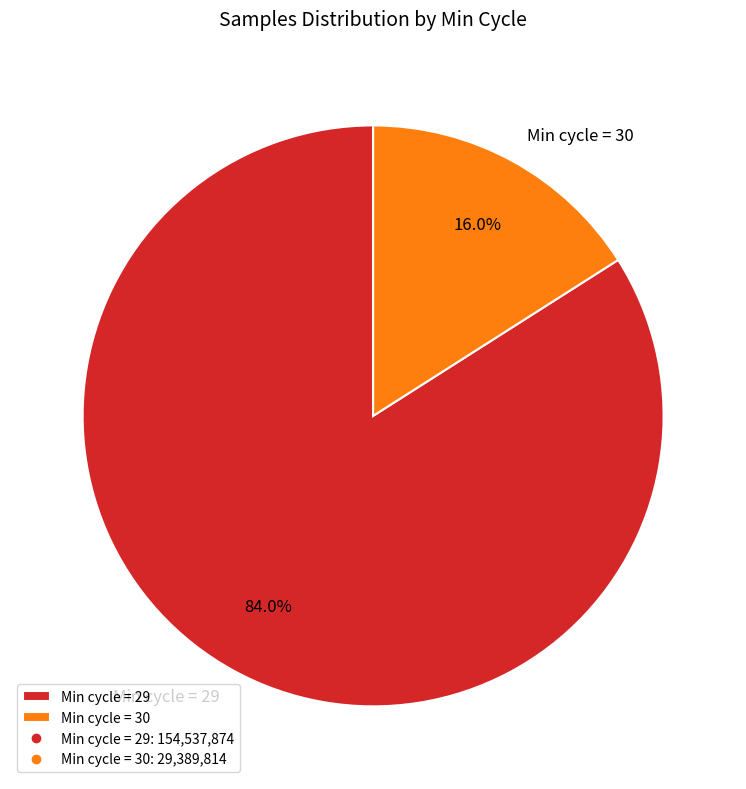

What is the largest slice in the pie chart?

Min cycle = 29